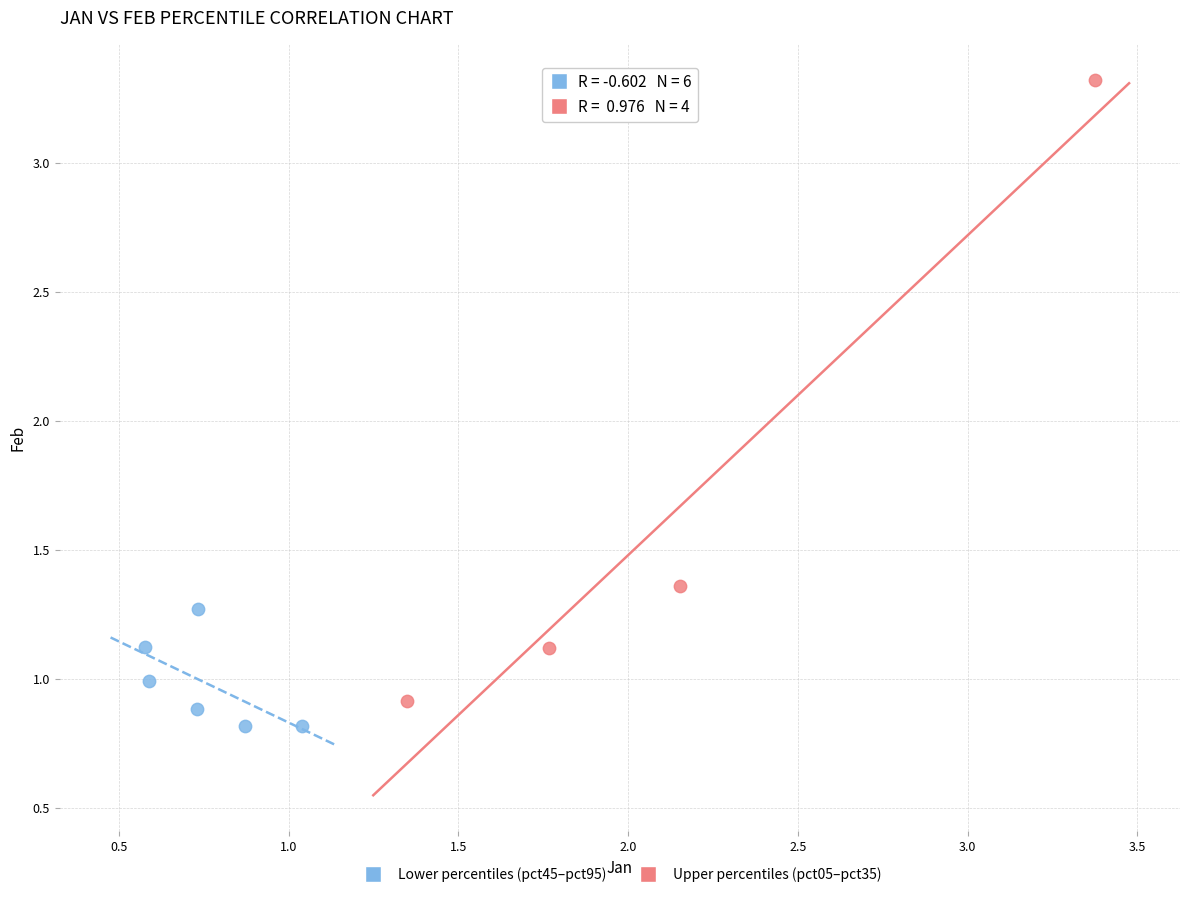

Which series has the largest Y range (max minus min)?

Upper percentiles (pct05–pct35)